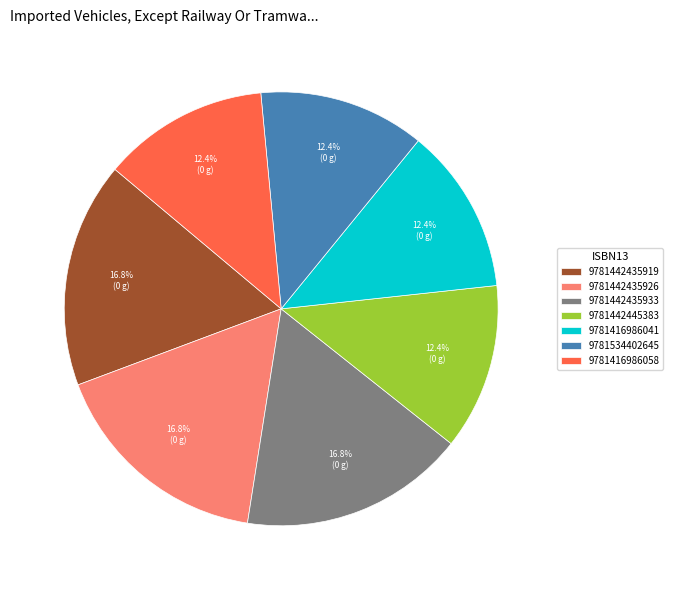

What is the ratio of the value at 9781442435933 to the value at 9781416986041?

1.4